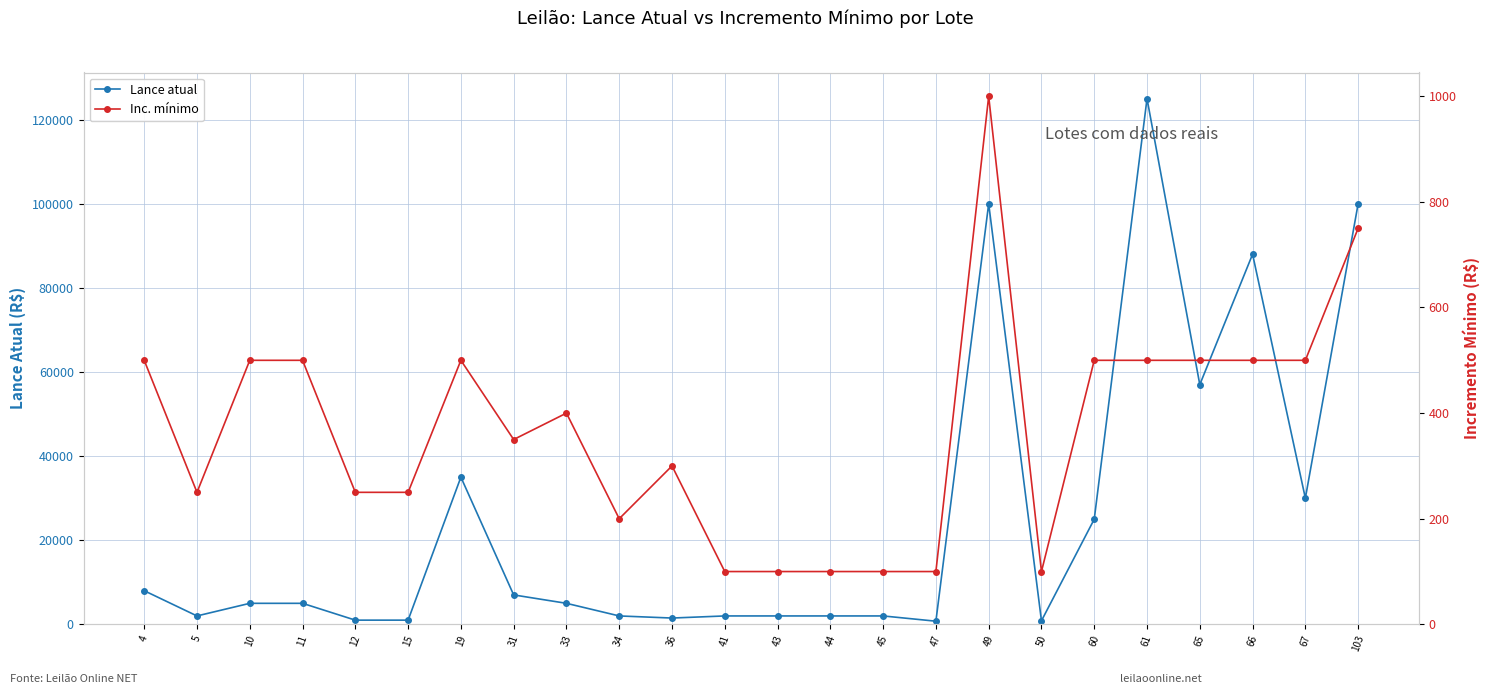

What is the minimum value shown in the chart?

100